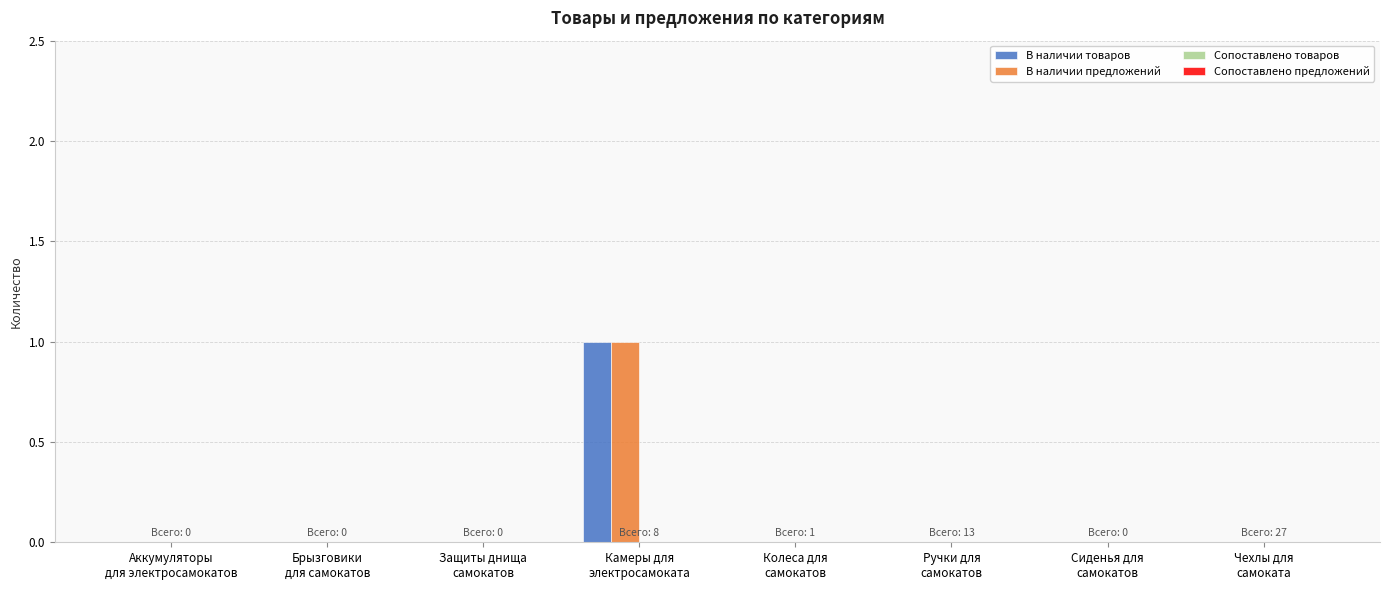

What is the difference between the В наличии товаров values at Камеры для
электросамоката and Ручки для
самокатов?

1